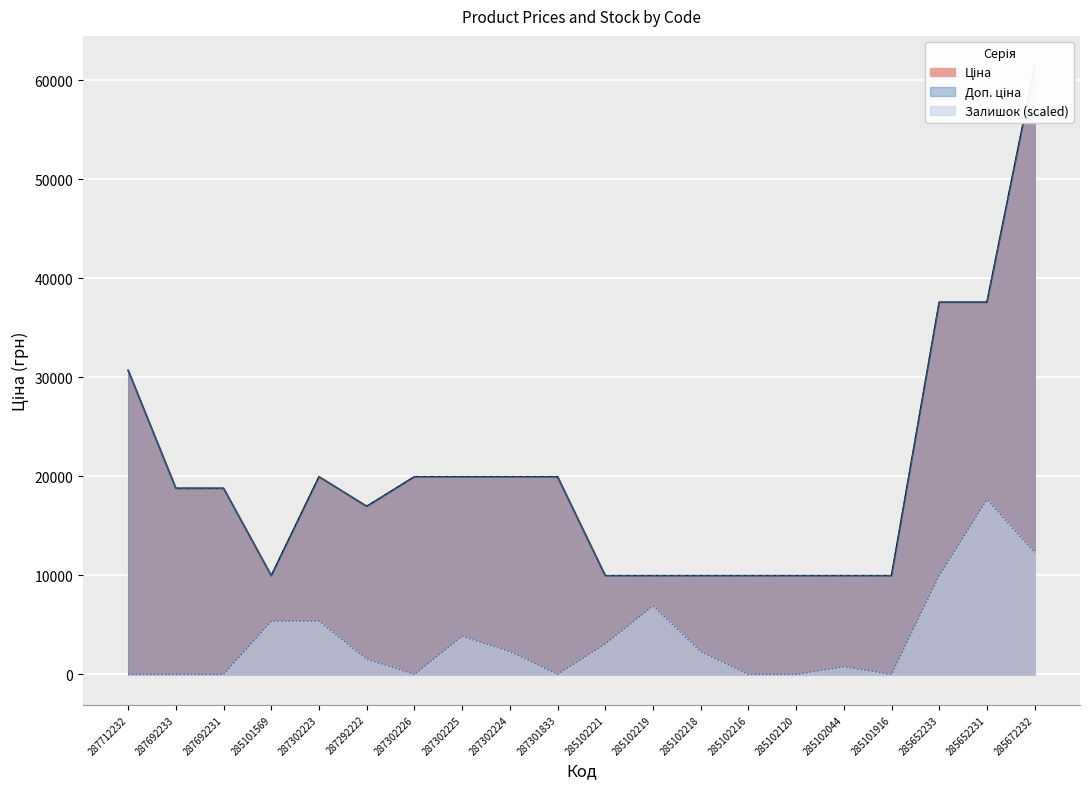

What are all the series names shown in the legend?

Ціна, Доп. ціна, Залишок